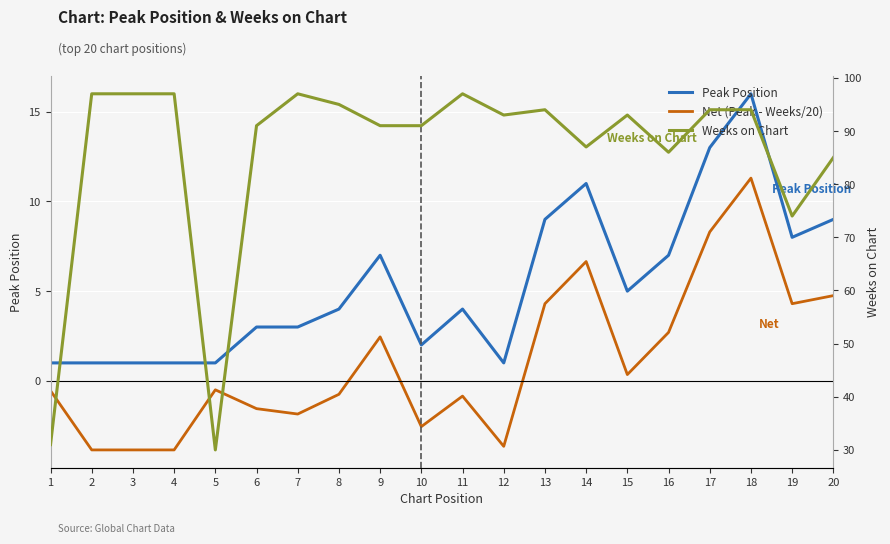

True or false: Weeks on Chart and Peak Position cross at least once.

False